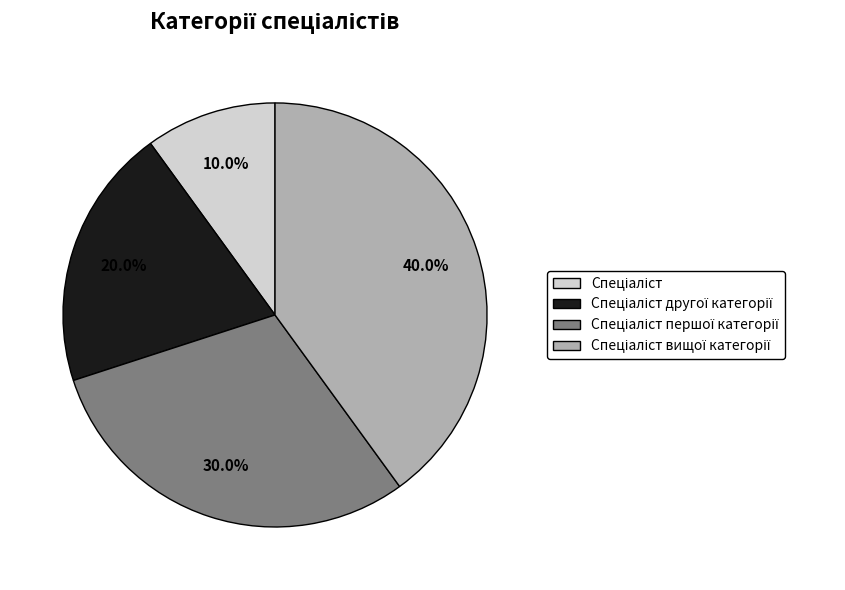

Is there any slice that represents more than half of the pie?

No